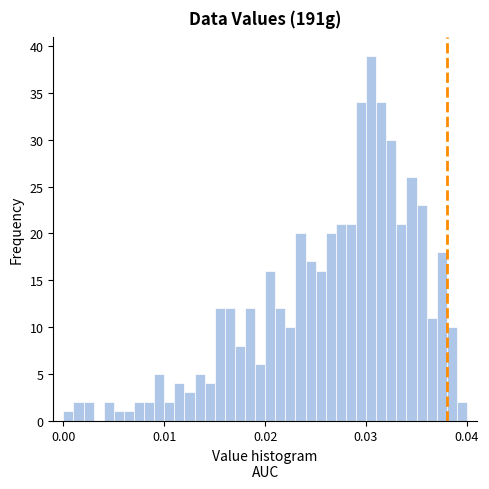

Read against the x-axis, roughly where is the centre of the tallest bar?

0.031